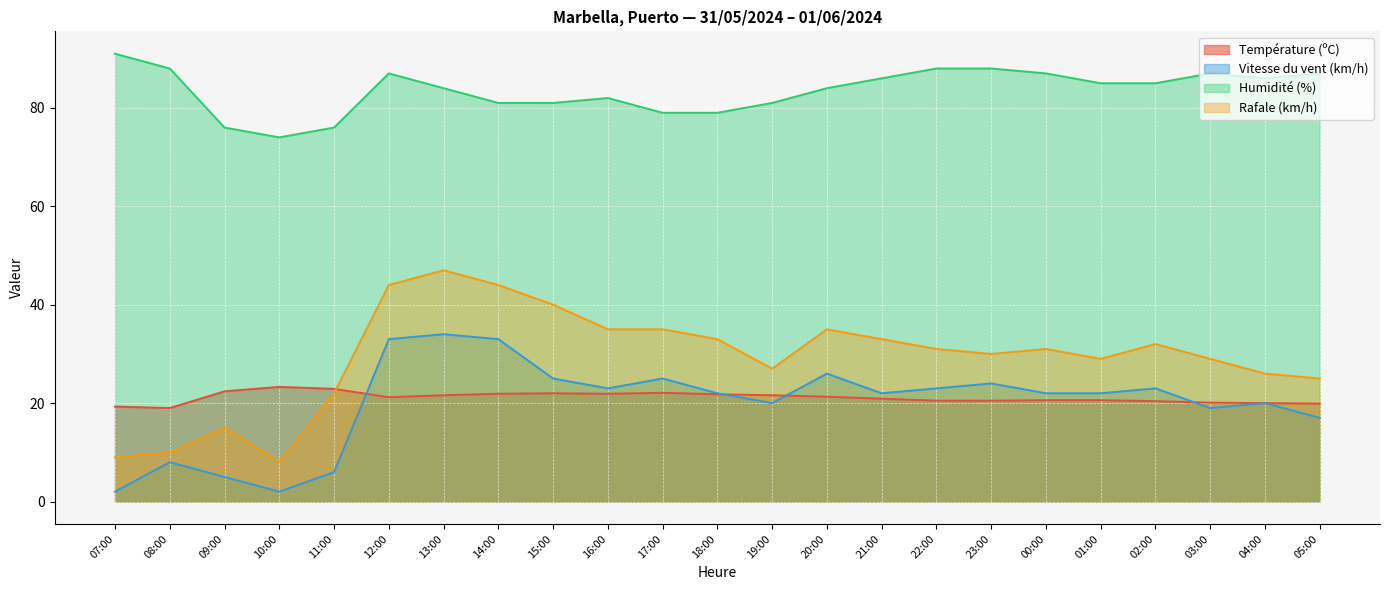

Is it true that Vitesse du vent (km/h) equals 22.0 at 00:00?

True